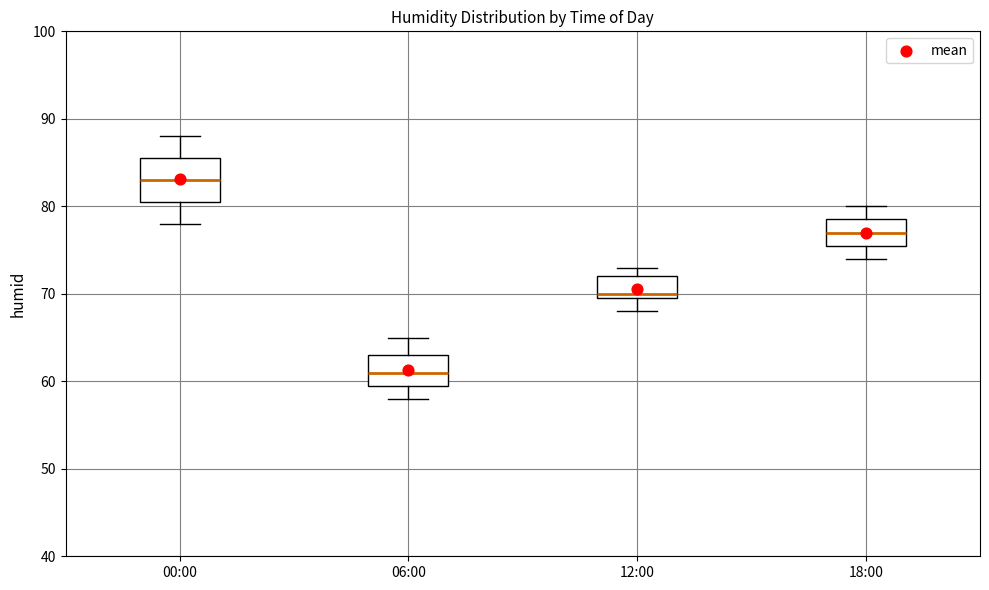

Which box has the highest median line?

00:00